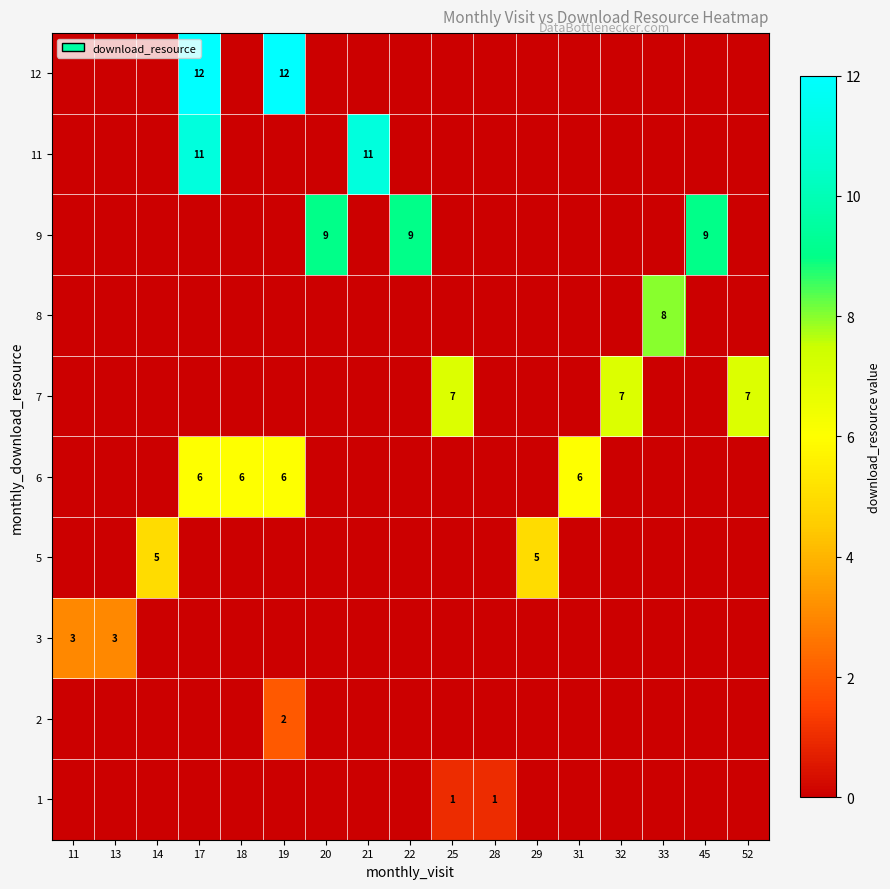

True or false: 3 has a value of 3 at 13.

True